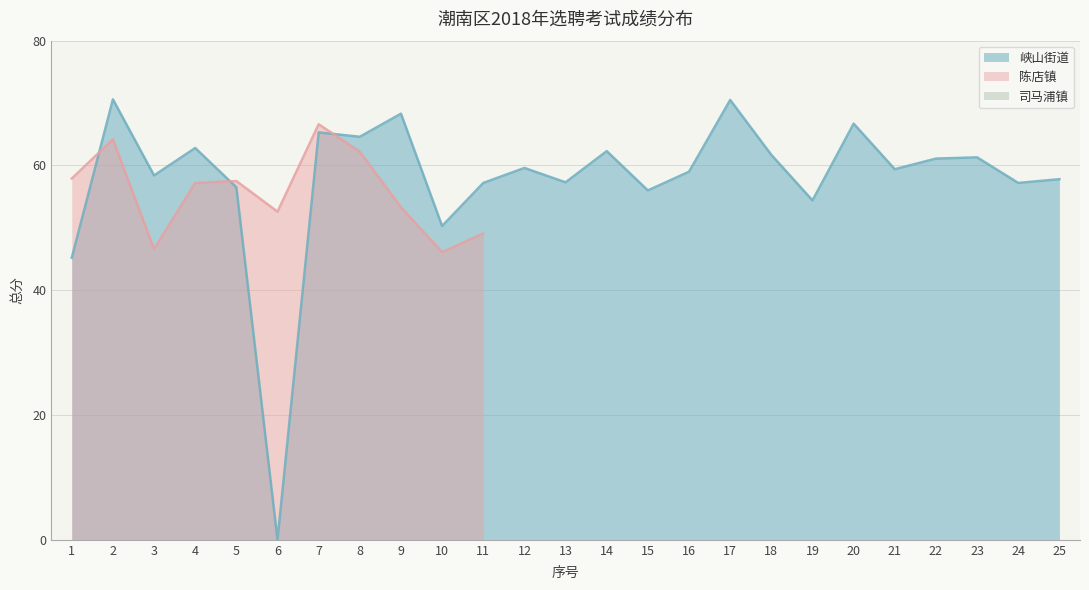

Is it true that 峡山街道 equals 57.3 at 13?

True